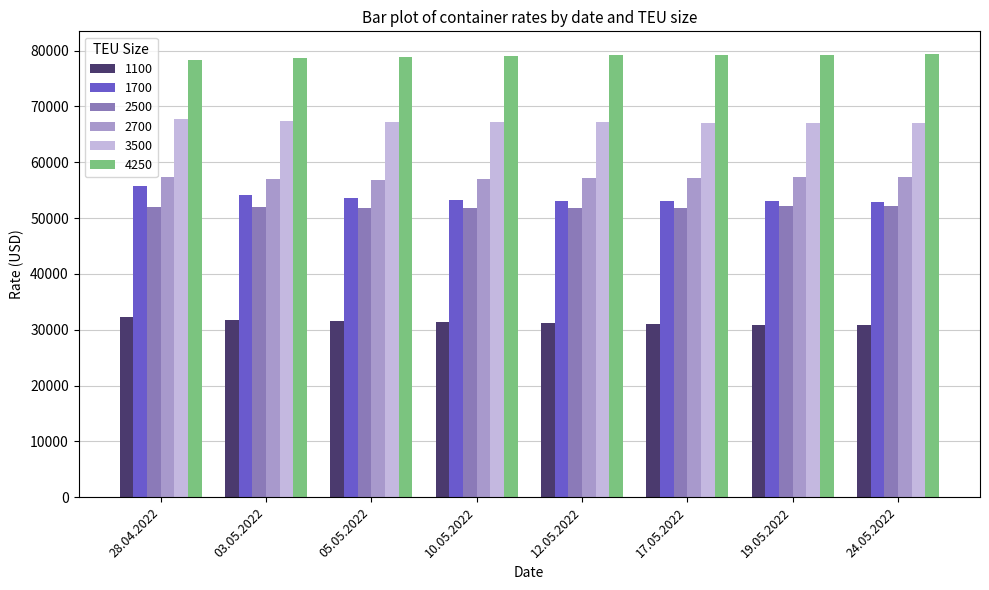

What is the spread (max minus min) of values at 05.05.2022?

47383